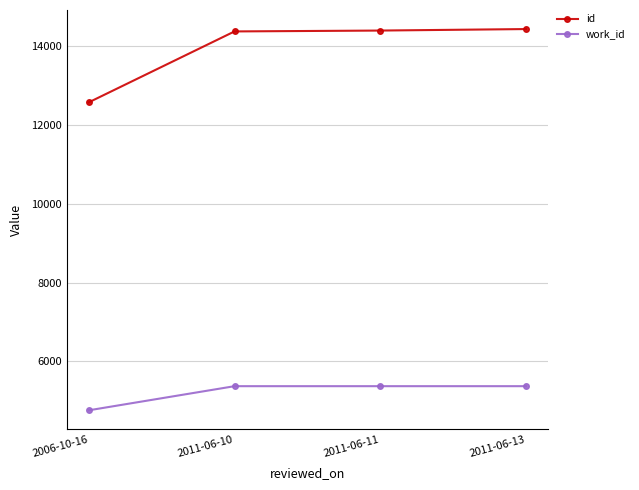

List the series in order of their overall mean, highest first.

id, work_id